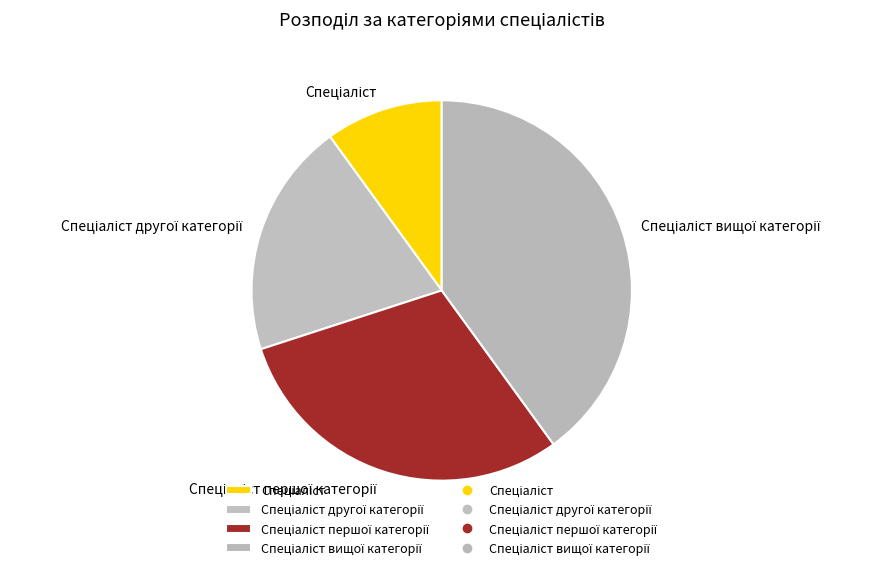

Count the number of slices in the pie.

4